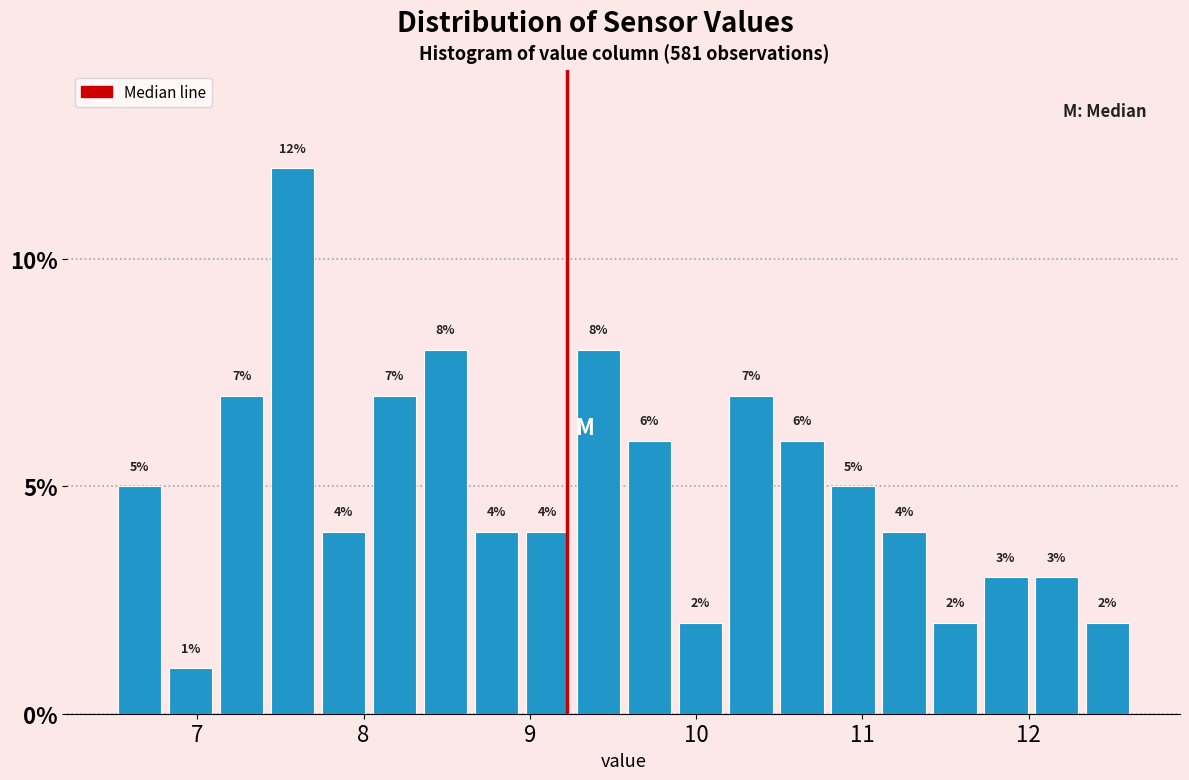

Read against the x-axis, roughly where is the centre of the tallest bar?

7.6